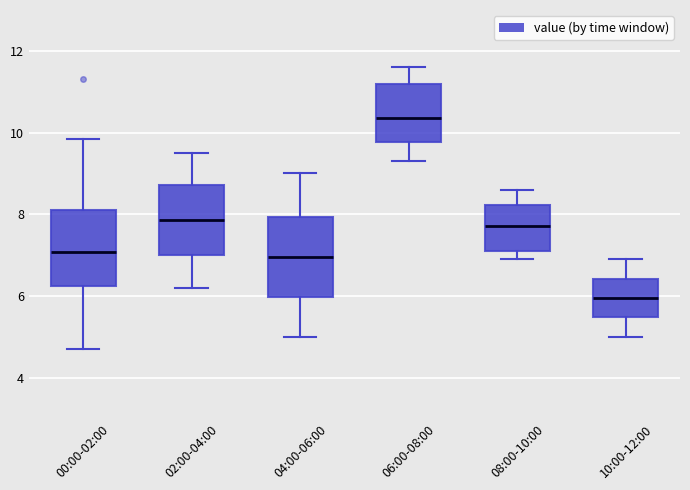

Which box's median line is the lowest?

10:00-12:00